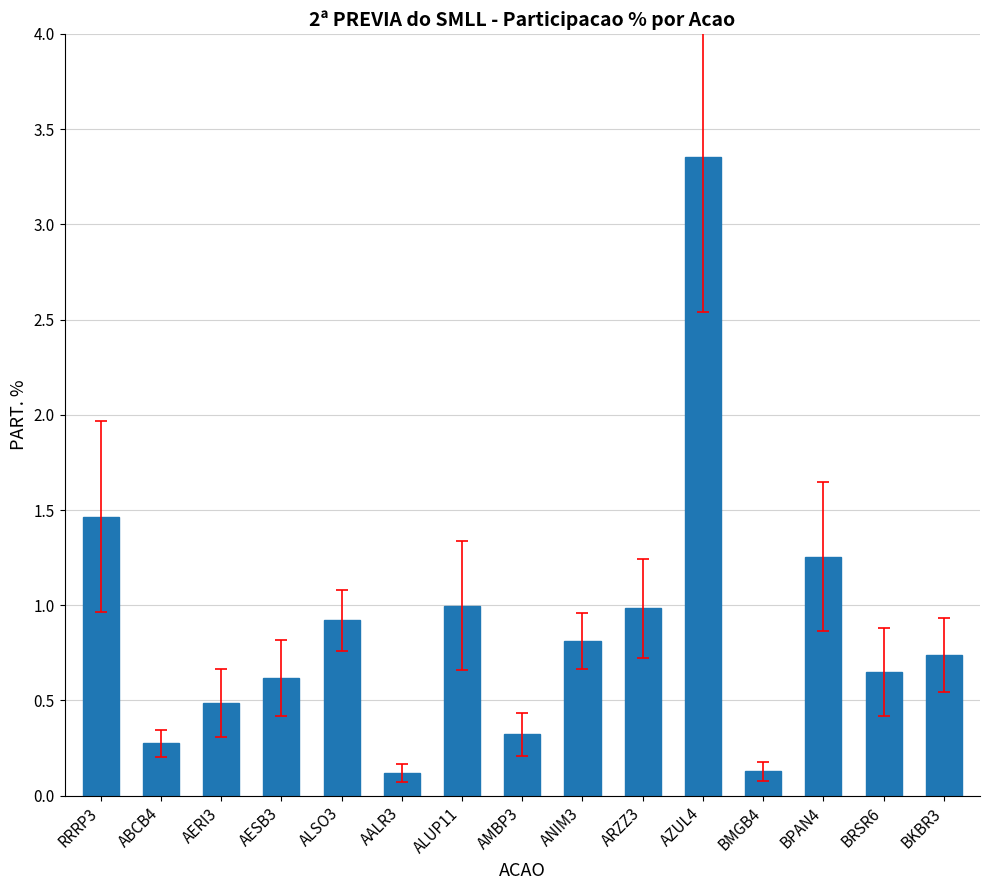

What is the label of the 1st bar from the right?

BKBR3